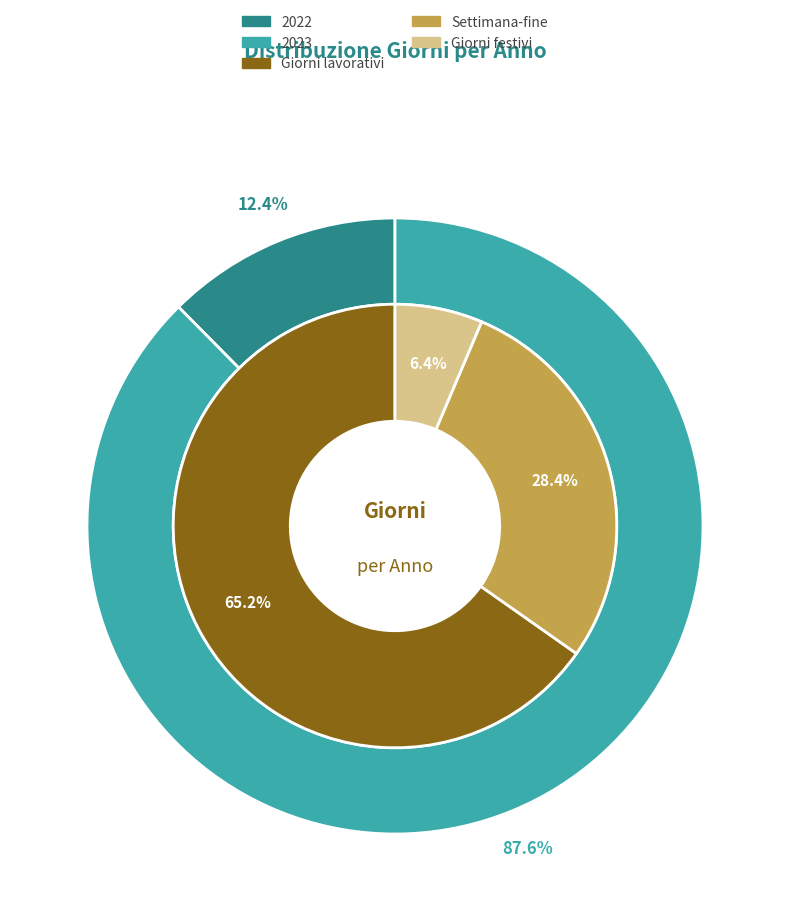

Which series changed the most between 2022 and 2023?

Giorni lavorativi